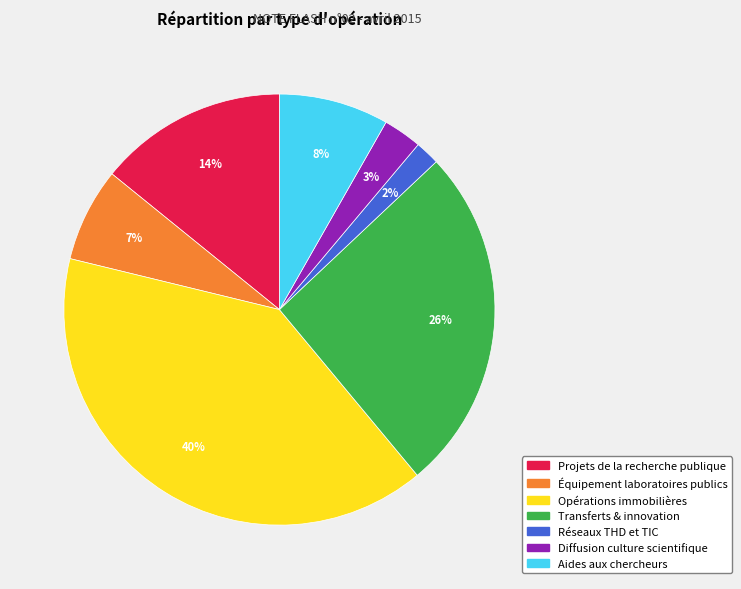

To the nearest percent, what is the average slice percentage?

14%